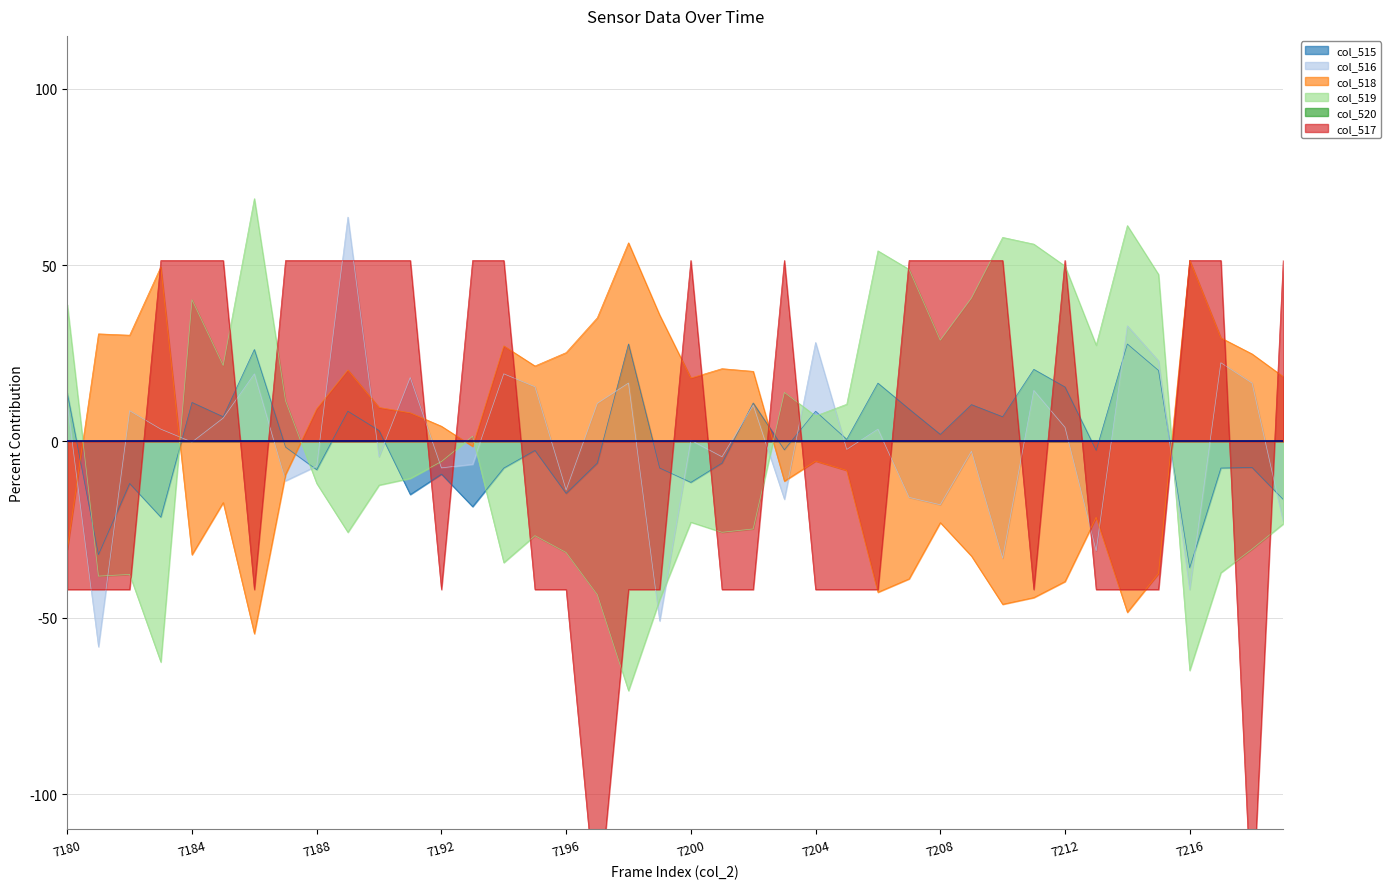

At how many categories does at least one series exceed 15?

38